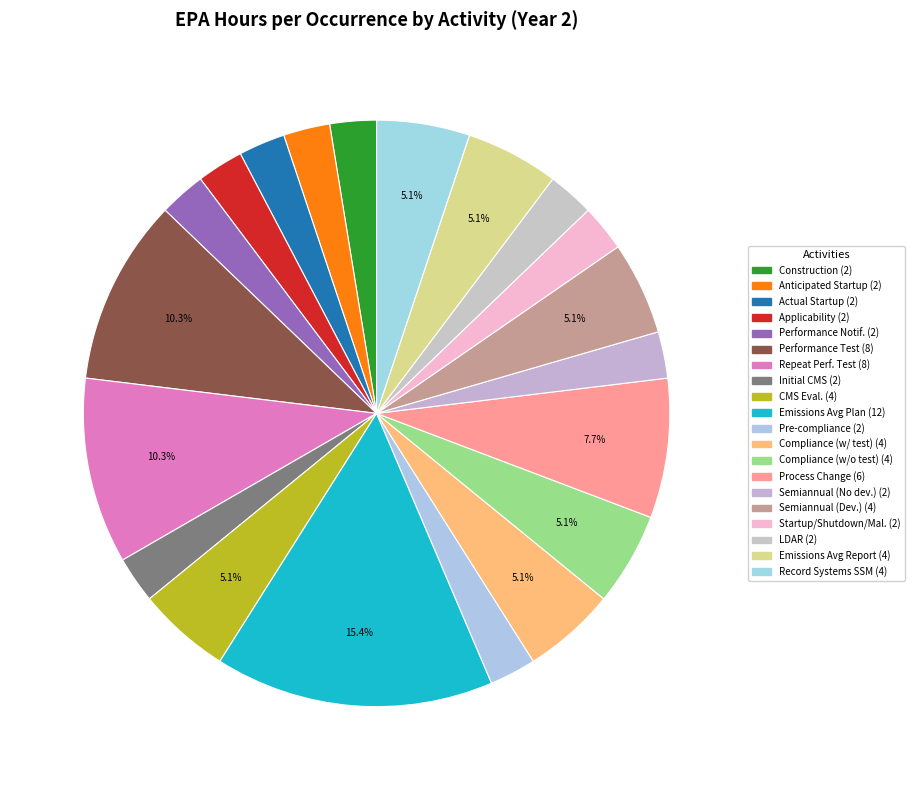

How many slices are in this pie chart?

20